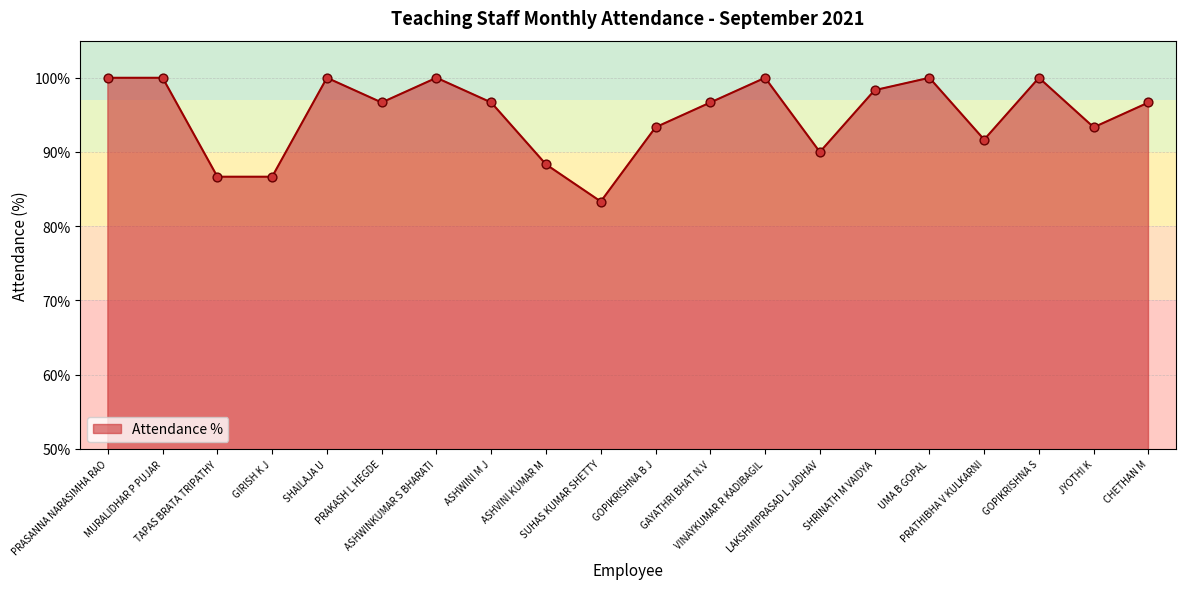

Between TAPAS BRATA TRIPATHY and LAKSHMIPRASAD L JADHAV, which is larger?

LAKSHMIPRASAD L JADHAV